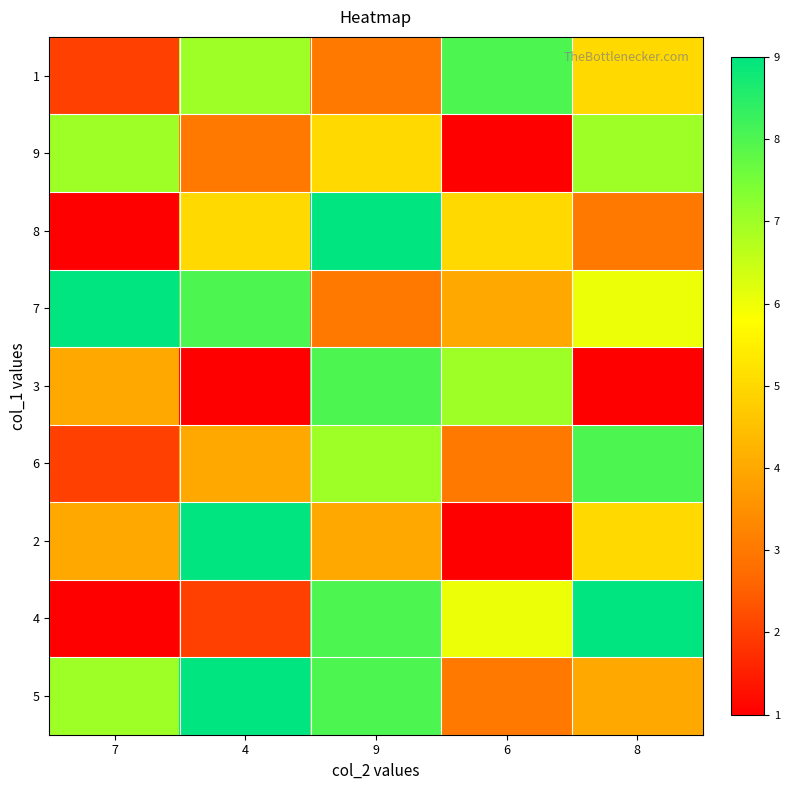

At which category is the sum across all series the highest?

9